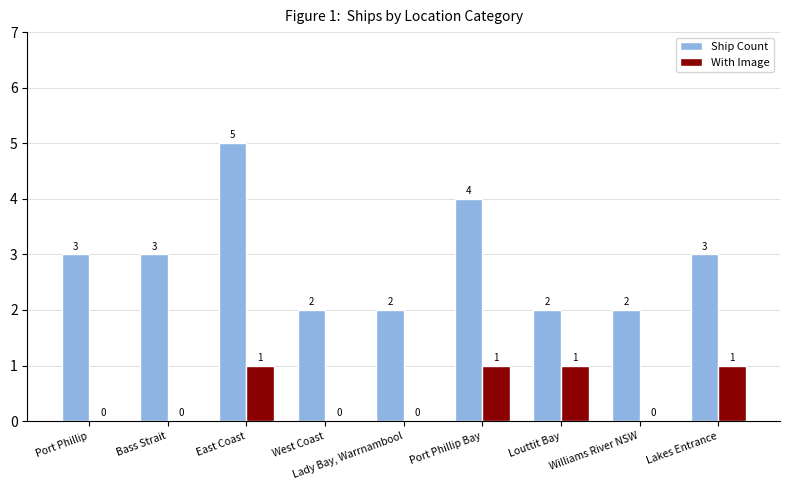

Is it true that With Image equals 0 at Williams River NSW?

True